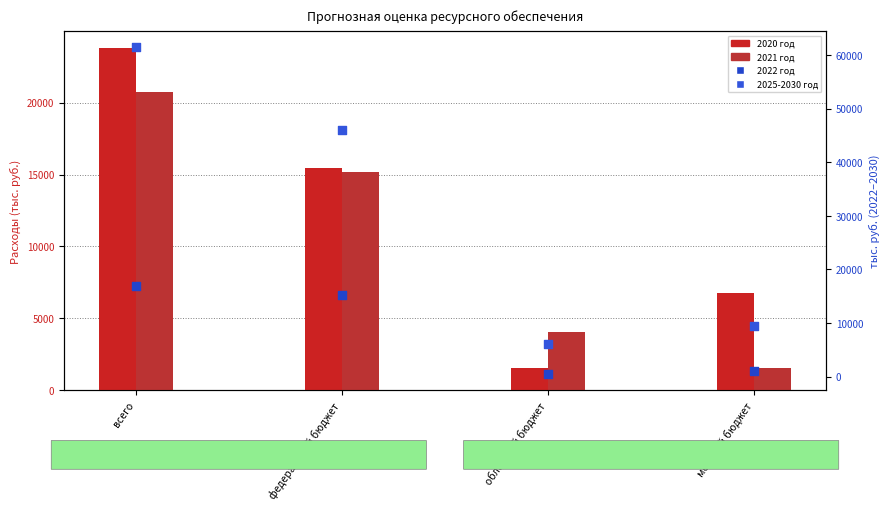

Which series has the largest Y range (max minus min)?

2025-2030 год